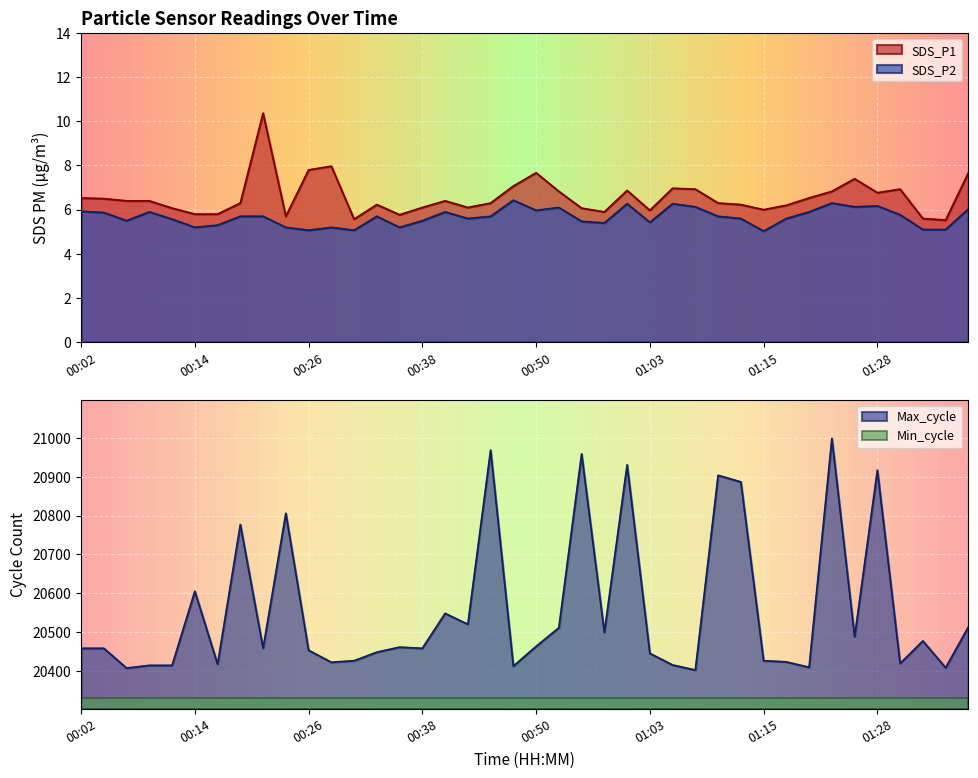

List the series in order of their peak value, lowest first.

SDS_P2, SDS_P1